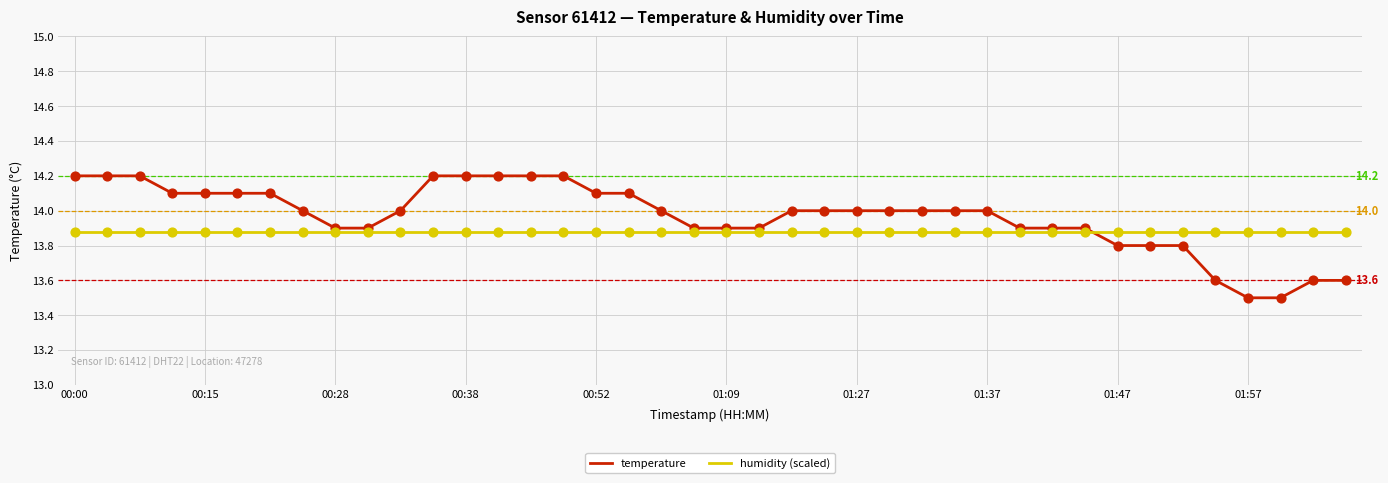

Which series has the largest total across all categories?

temperature